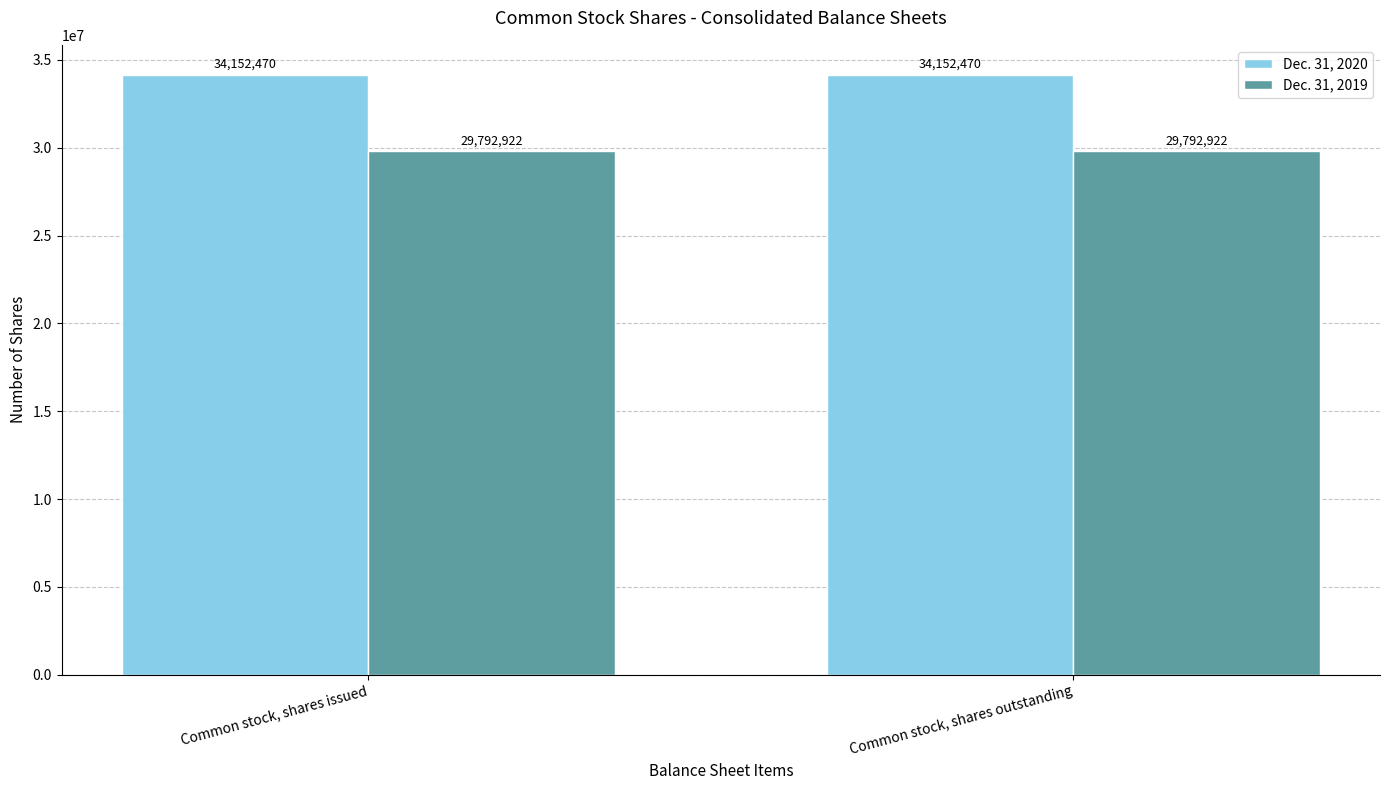

What value does the Dec. 31, 2019 series have at Common stock, shares issued?

29792922